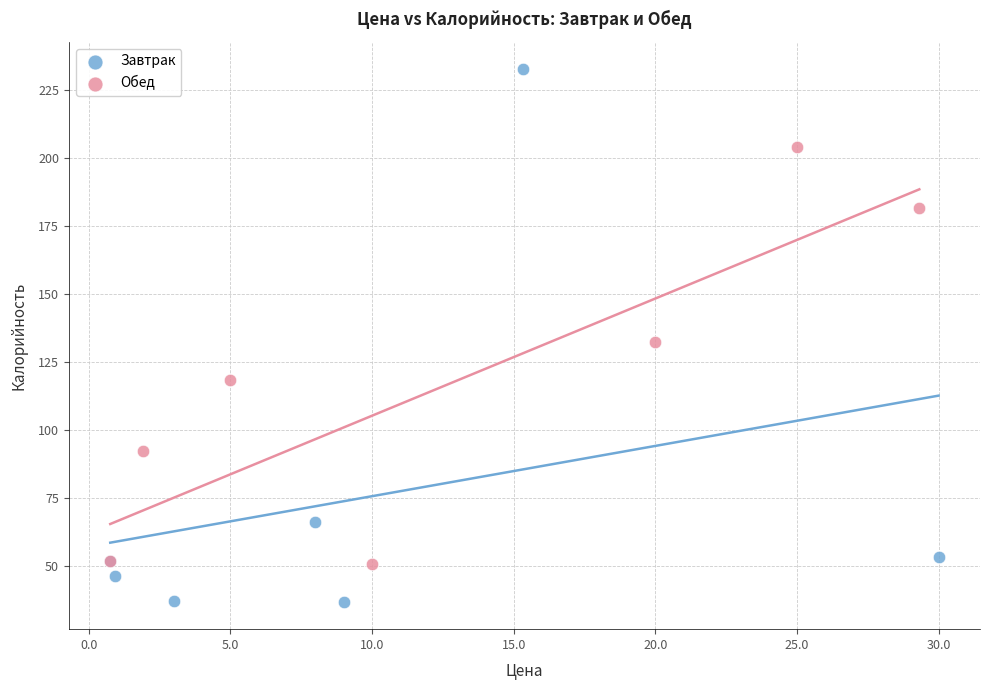

Which series has the widest spread of Y values?

Завтрак